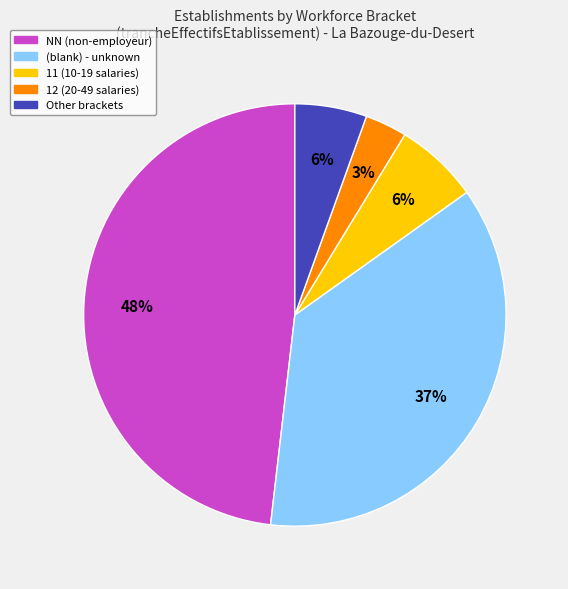

Is there a majority slice in this chart?

No